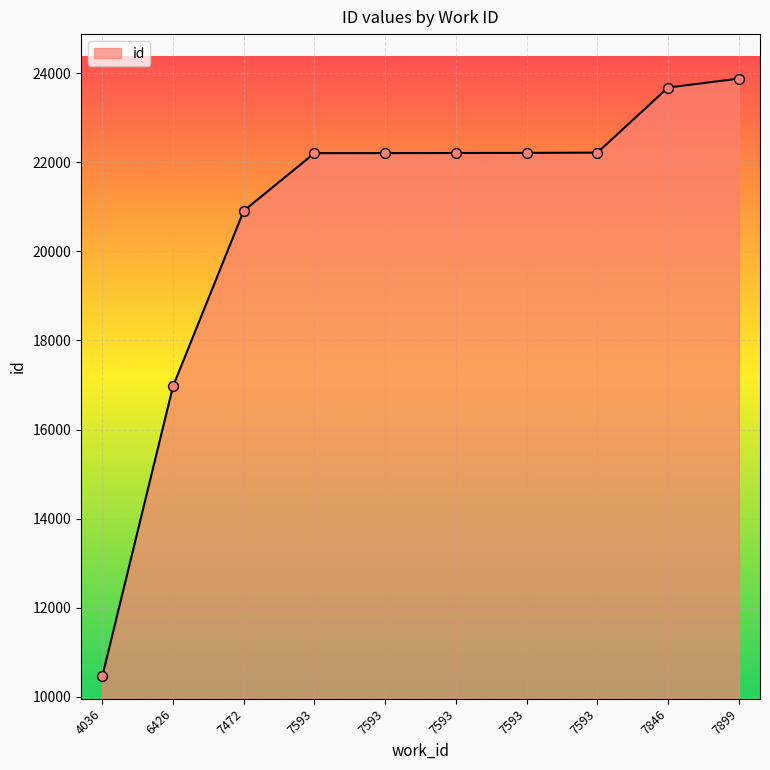

What is the ratio of the value at 7593 to the value at 6426?

1.3